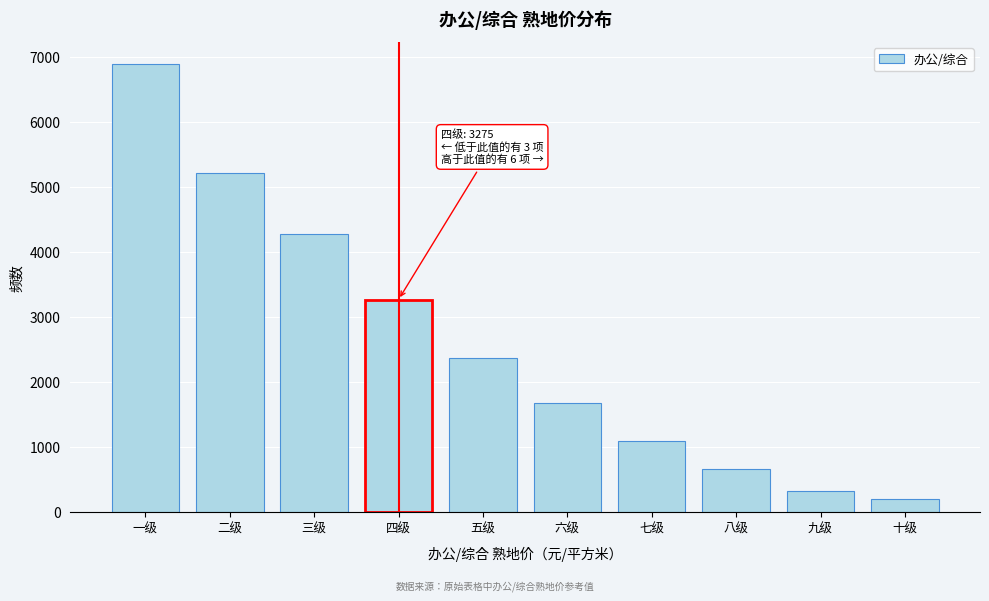

Reading left to right, what are all the values shown in this chart?

6895	5220	4280	3275	2375	1685	1100	665	325	200